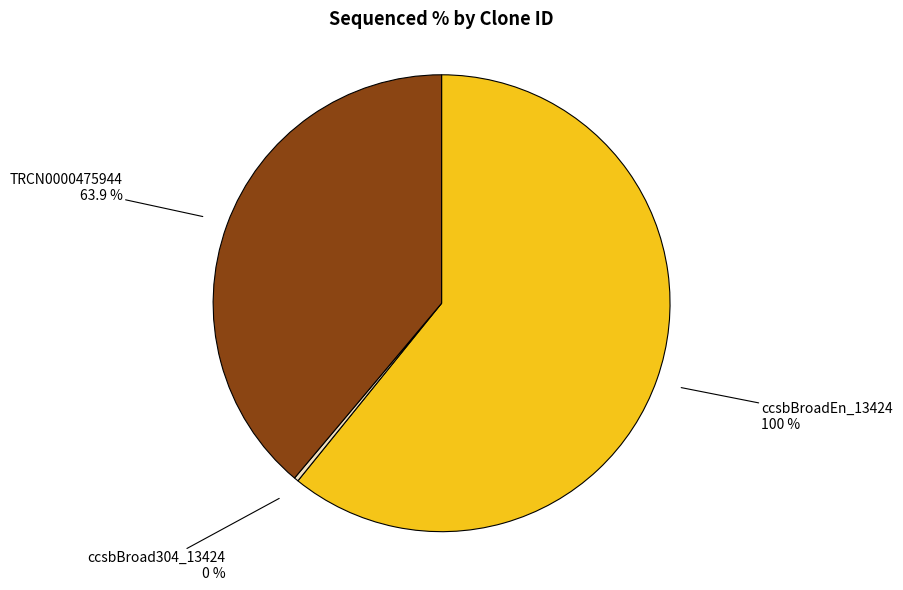

To the nearest percent, what is the combined percentage of ccsbBroad304_13424 and TRCN0000475944?

39%